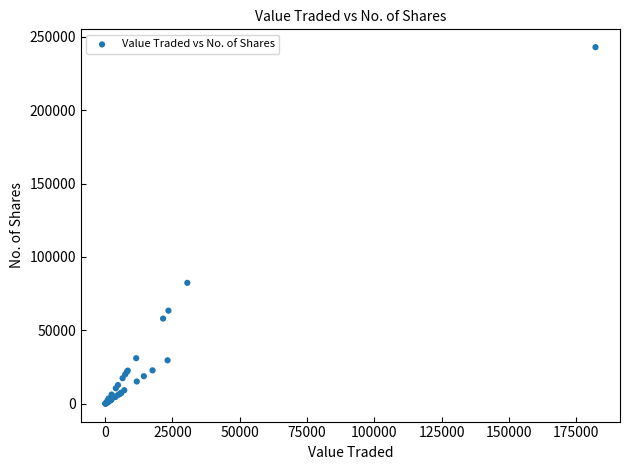

What Y value in the scatter plot is closest to 121462?

82434